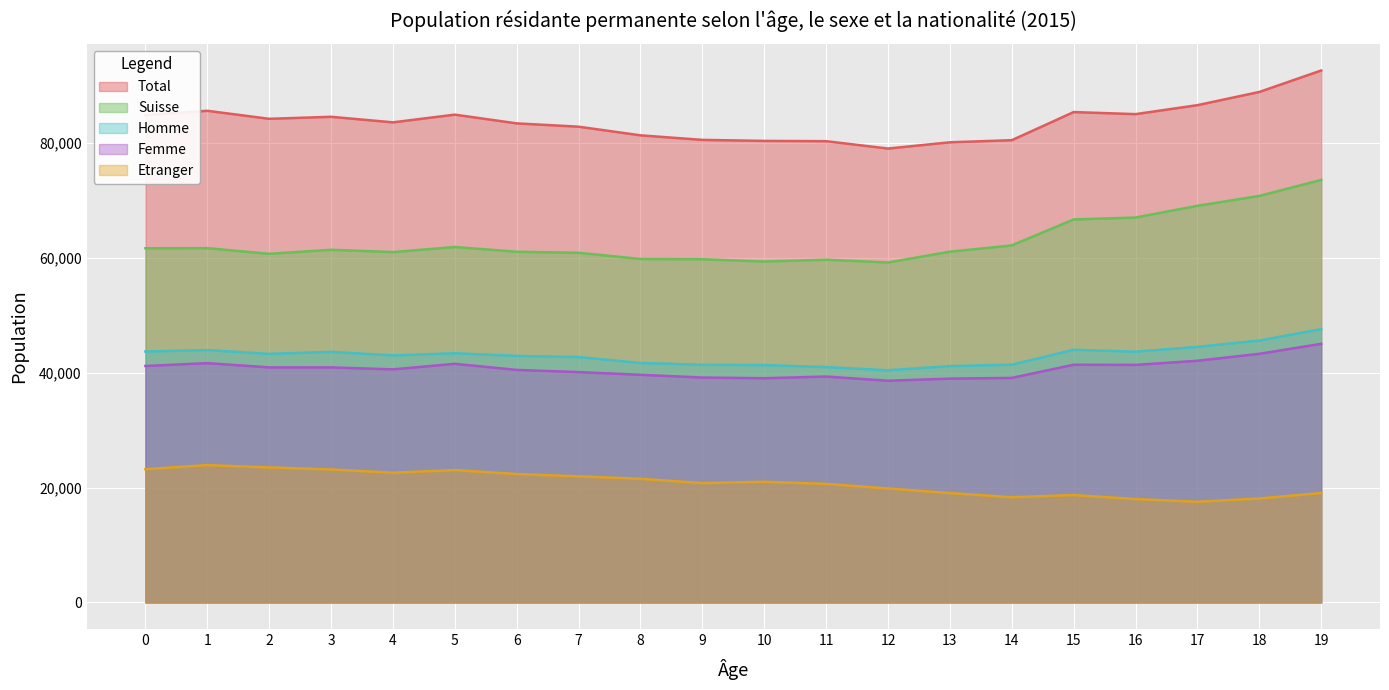

True or false: Total and Suisse intersect in this chart.

False